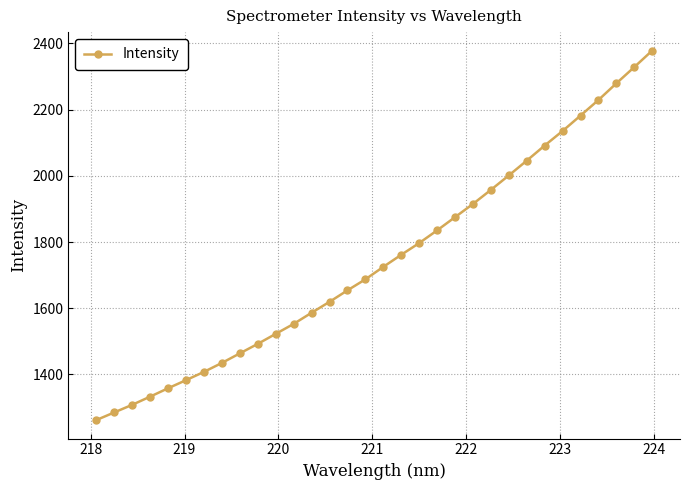

What is the minimum value shown in the chart?

1262.1